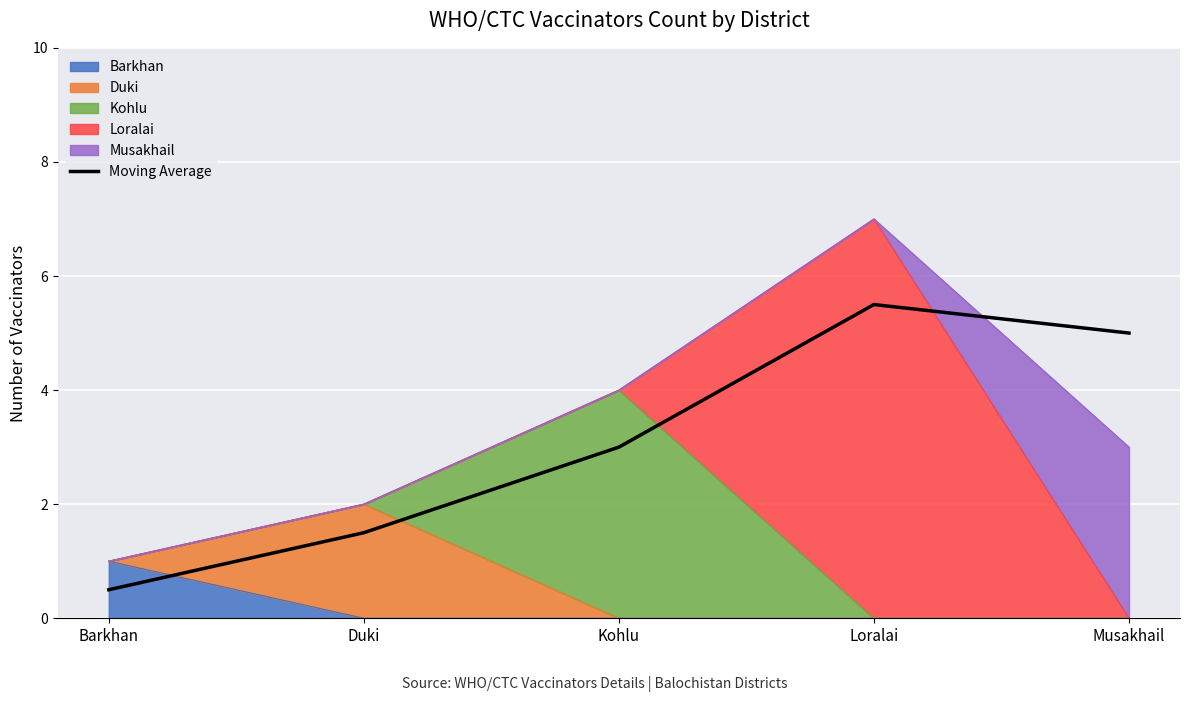

What position from the left is Musakhail?

5